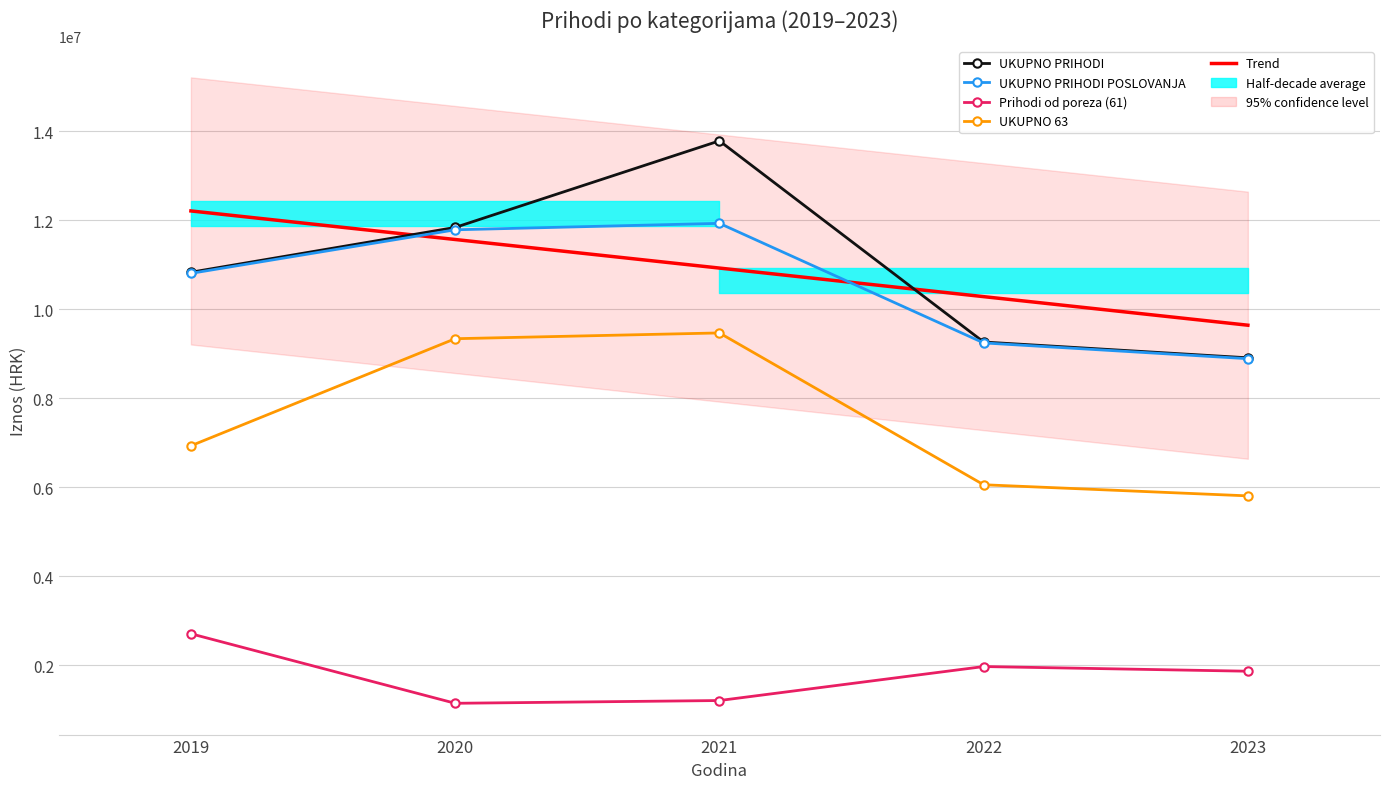

What is the difference between the second highest and second lowest values in the Prihodi od poreza (61) series?

763800.0